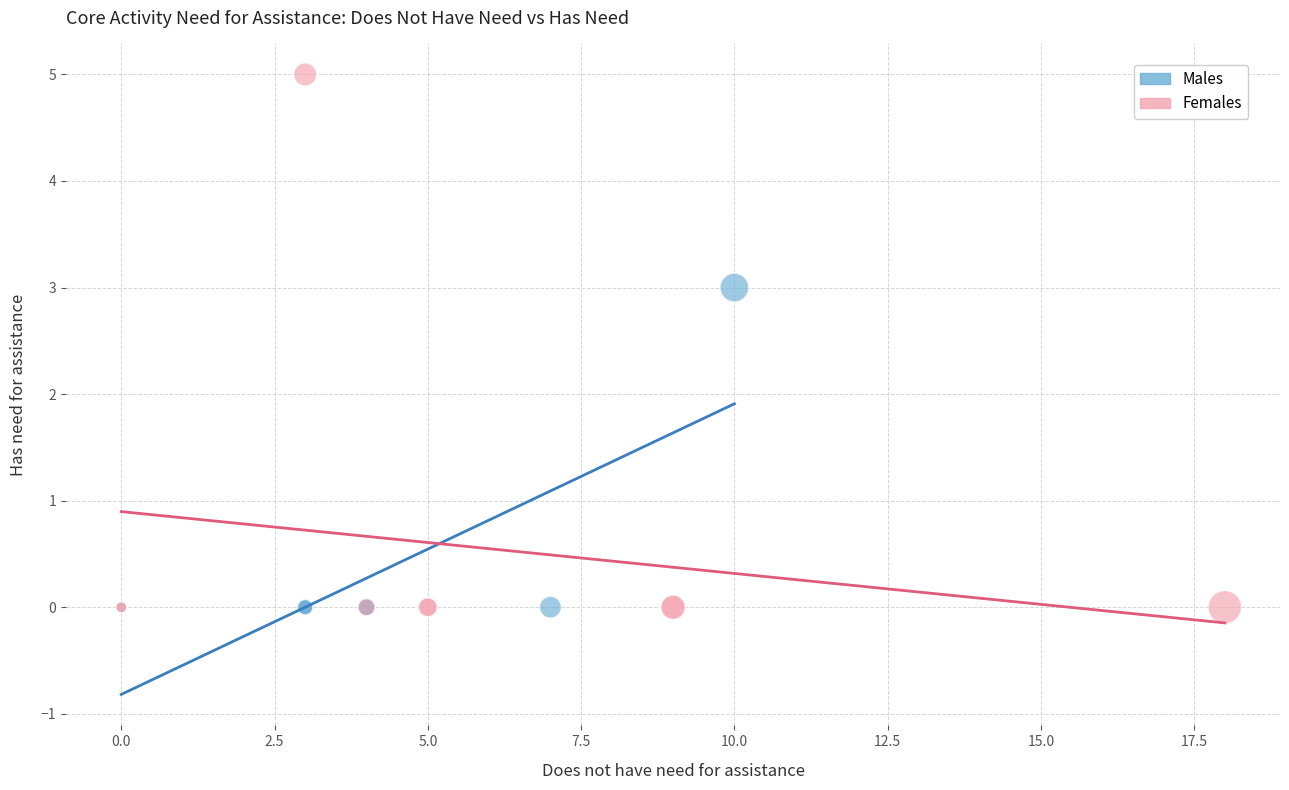

Which series contains the highest Y value?

Females